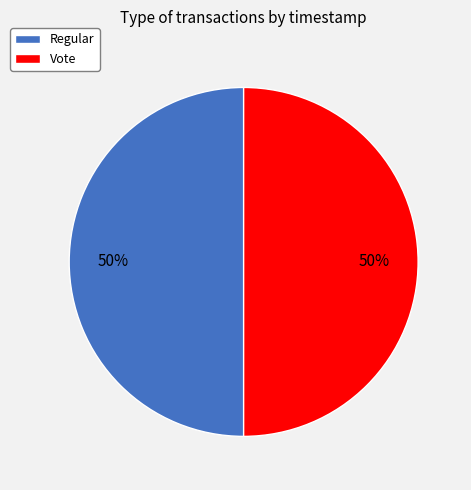

What is the ratio of the value at Regular to the value at Vote?

1.0